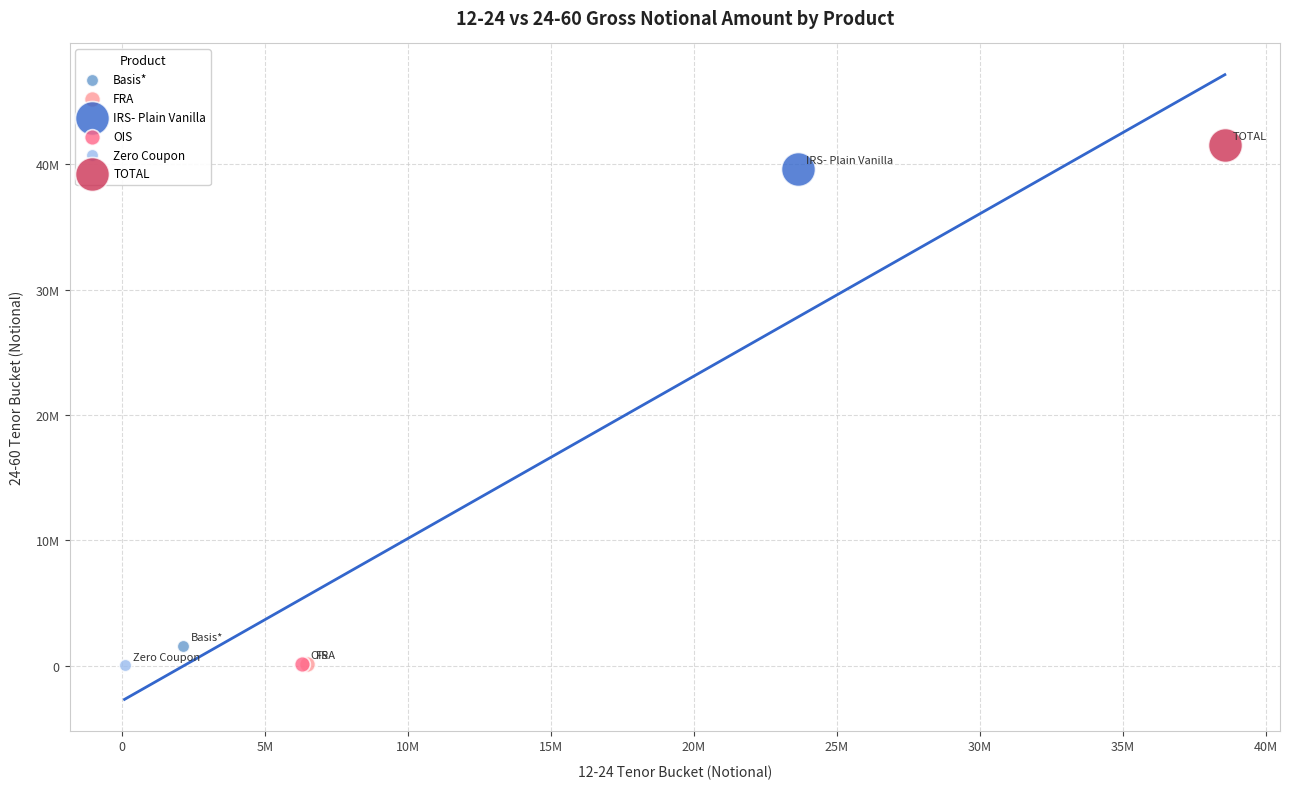

Which series contains the highest Y value?

TOTAL